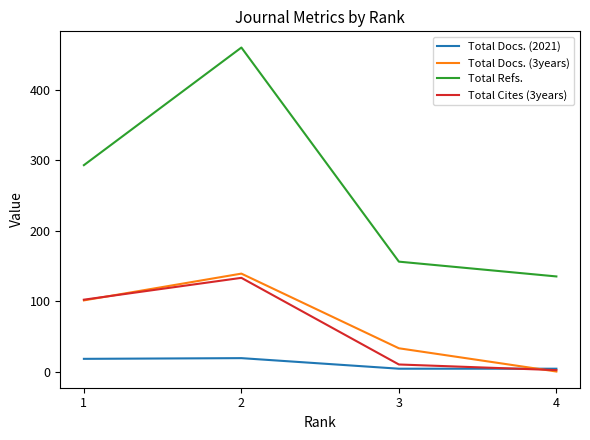

What is the highest value of the Total Docs. (3years) series?

139